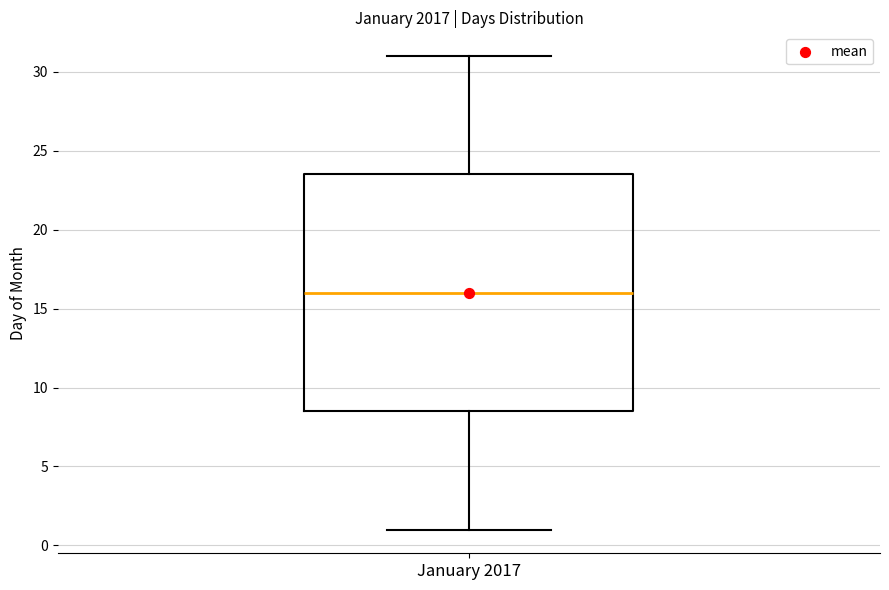

Transcribe this box plot: give where the median line is, the range the box spans, and where the two whiskers end, as read against the y-axis. The values are not printed on the chart, so give them approximately, as read against the axis.

median 16.0, box 8.5 to 23.5, whiskers 1.0 to 31.0